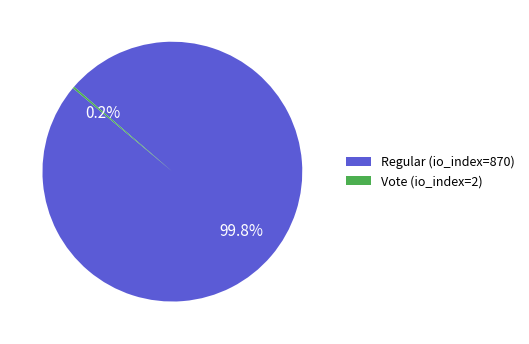

To the nearest percent, what portion does Regular (io_index=870) represent?

100%